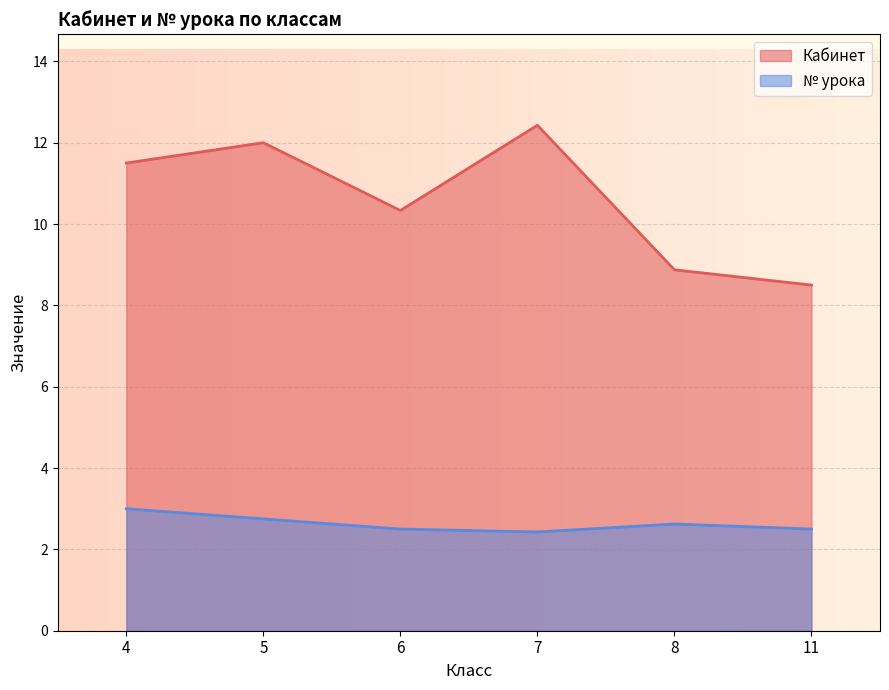

Is it true that № урока equals 1 at 5?

False